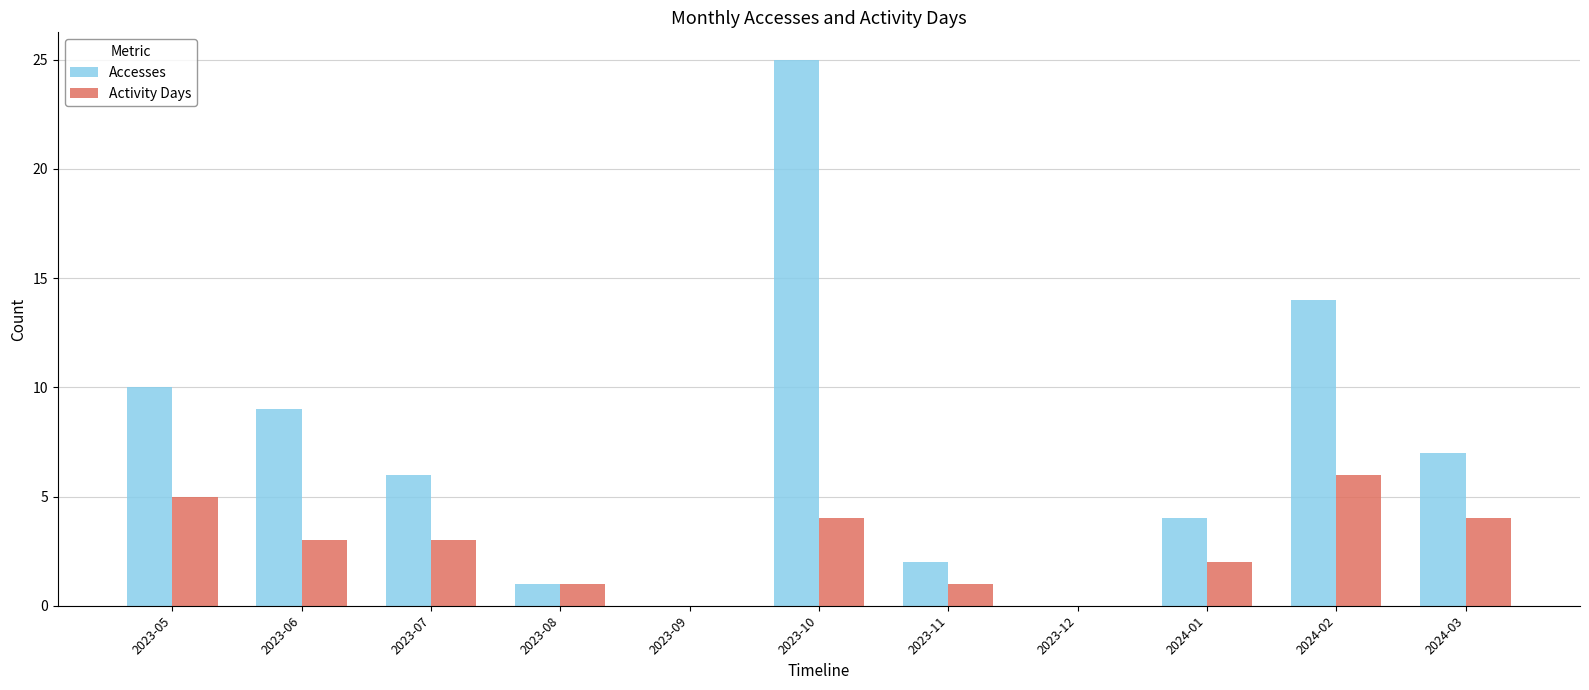

What is the average value of the Accesses series?

7